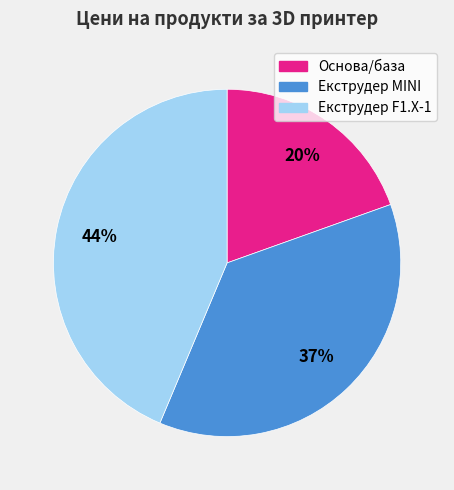

Is there a majority slice in this chart?

No